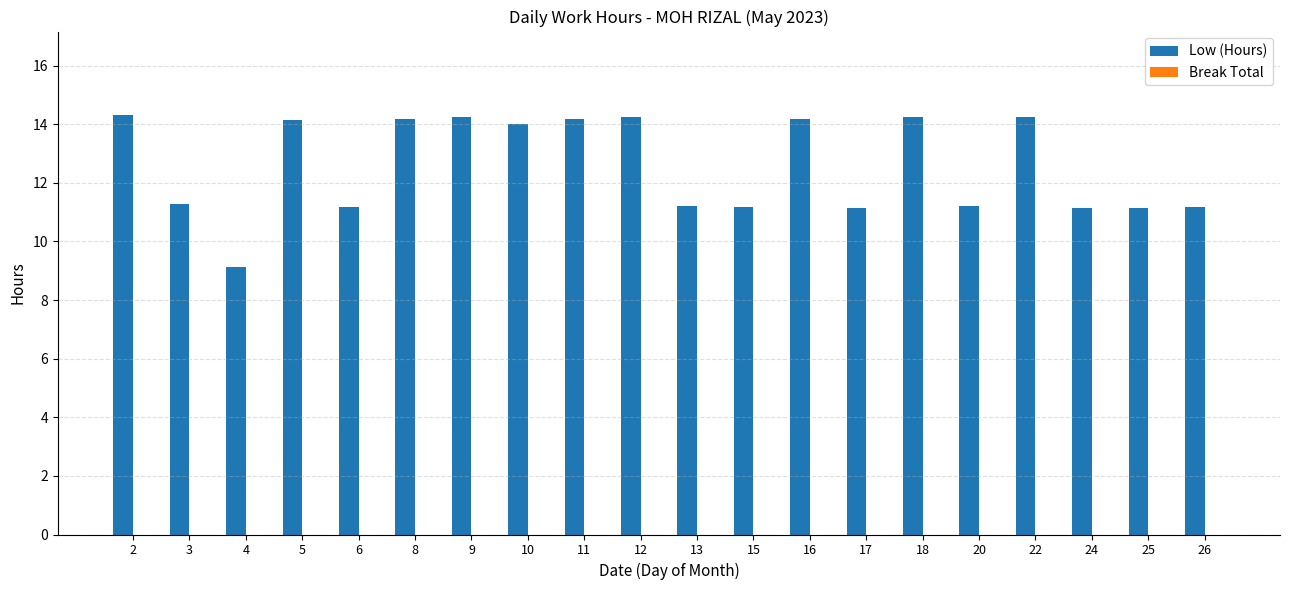

What is the smallest value displayed?

9.1